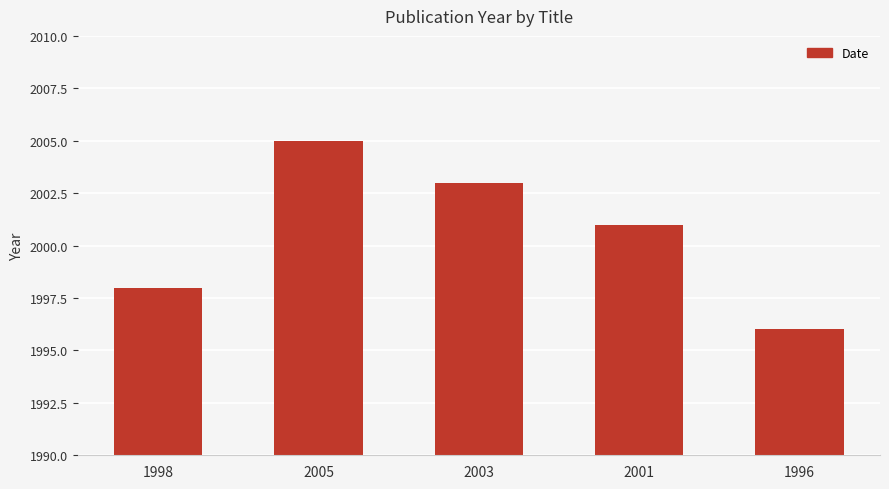

The chart shows a value of 2001 at 2001. True or false?

True